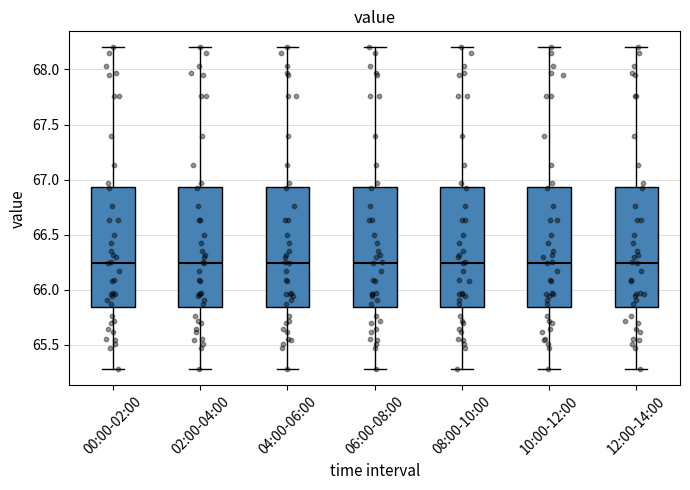

Where does the lower whisker of the box for 08:00-10:00 end on the y-axis? The values are not printed on the chart, so give them approximately, as read against the axis.

65.30